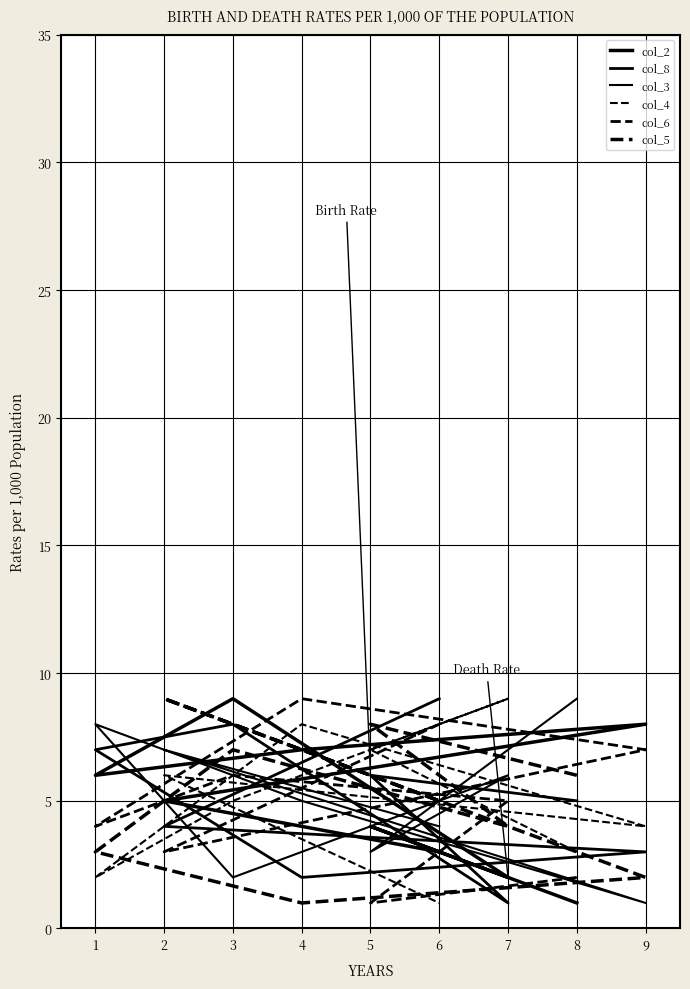

What is the sum of all col_4 values?

45